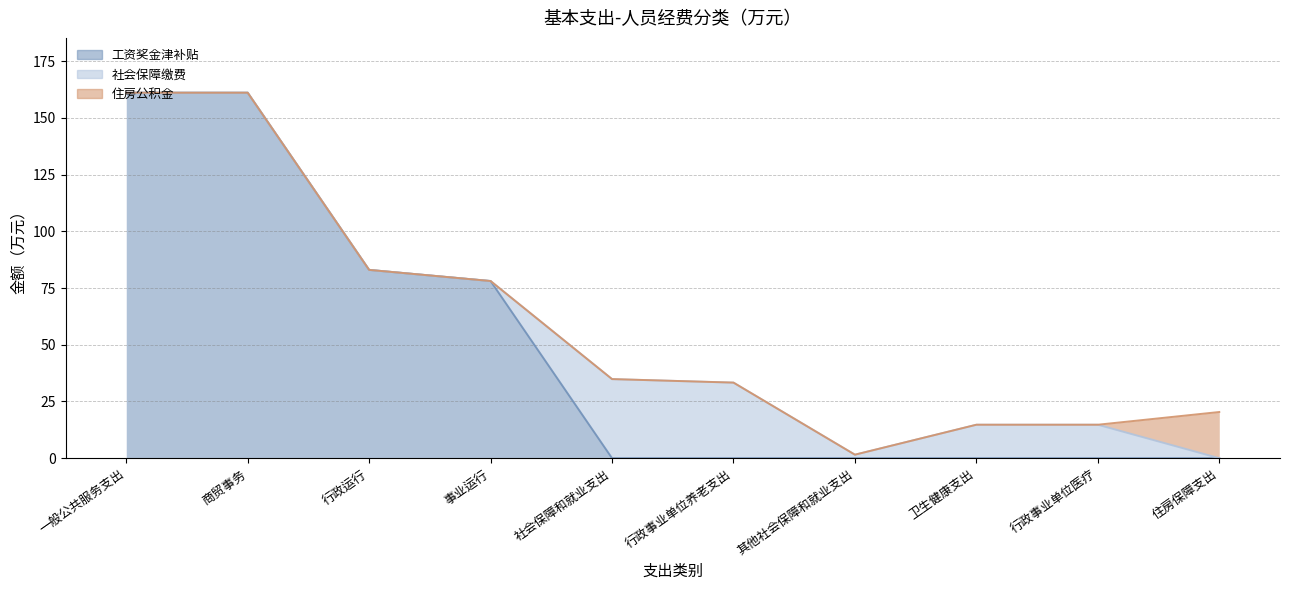

At which category is the sum across all series the highest?

一般公共服务支出